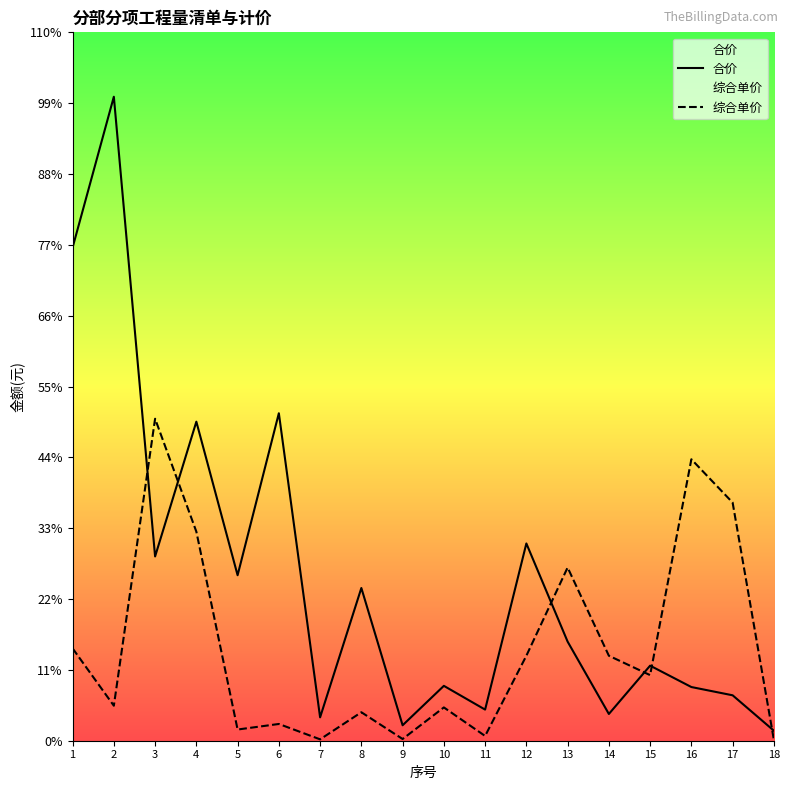

How many interior local peaks does the 合价 series have?

7